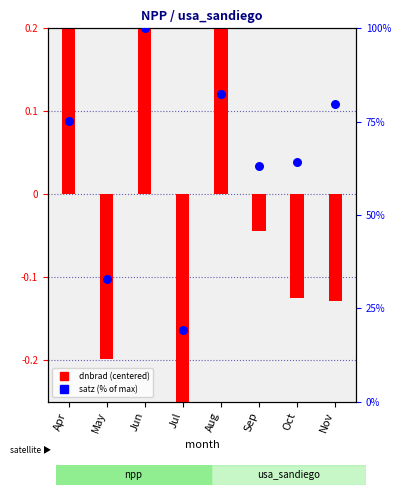

At how many categories does at least one series exceed 23?

7